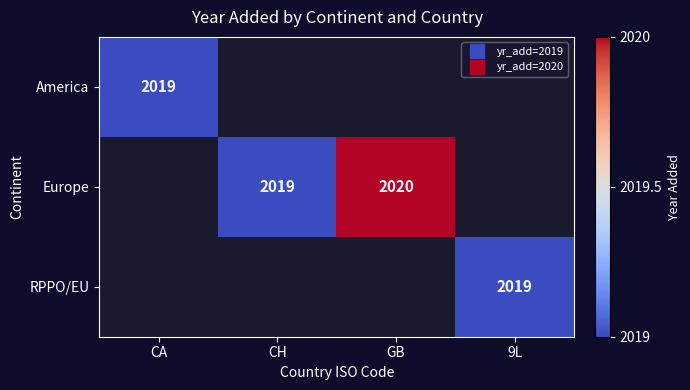

What is the maximum value shown in the chart?

2020.0